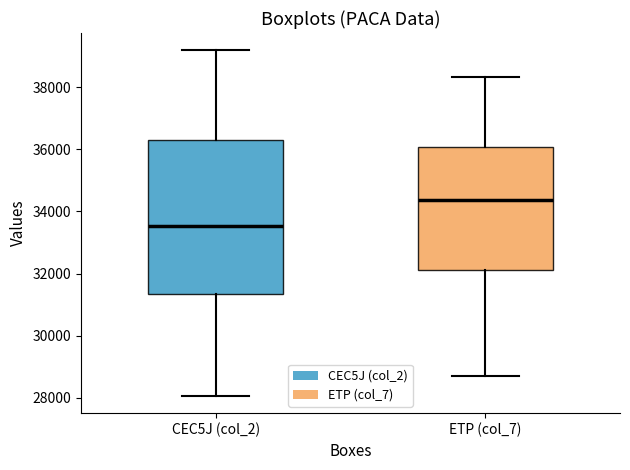

Where does the upper whisker of the box for ETP (col_7) end on the y-axis? The values are not printed on the chart, so give them approximately, as read against the axis.

38400